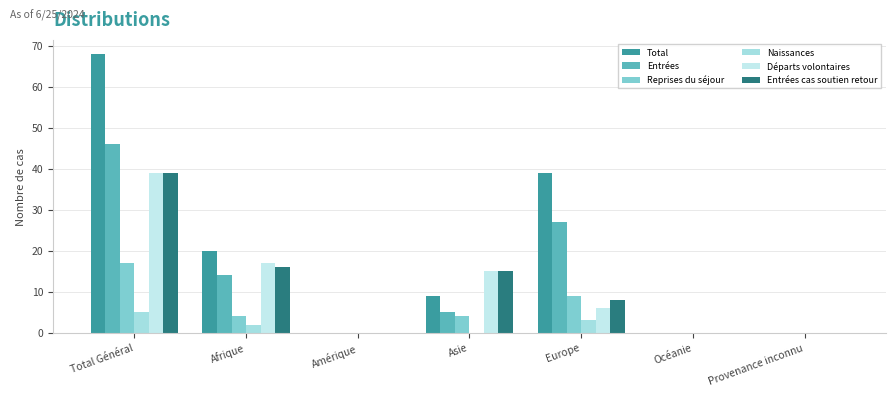

Rank the series by their maximum value, from highest to lowest.

Total, Entrées, Départs volontaires, Entrées cas soutien retour, Reprises du séjour, Naissances